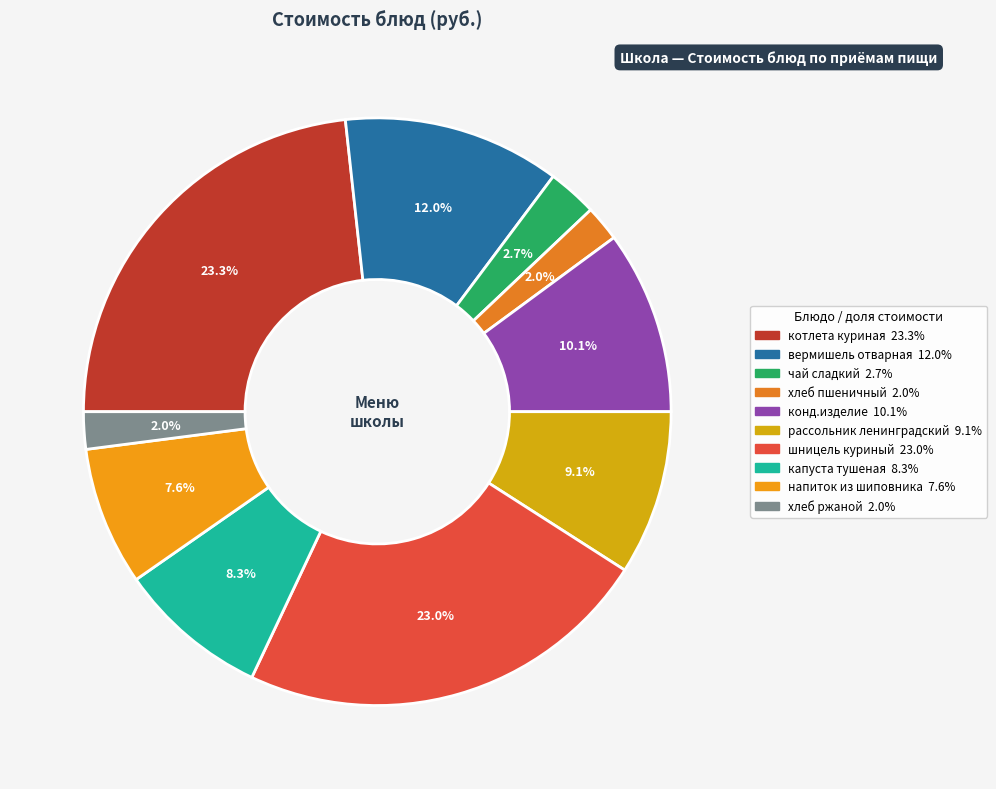

To the nearest percent, what is the average slice percentage?

10%